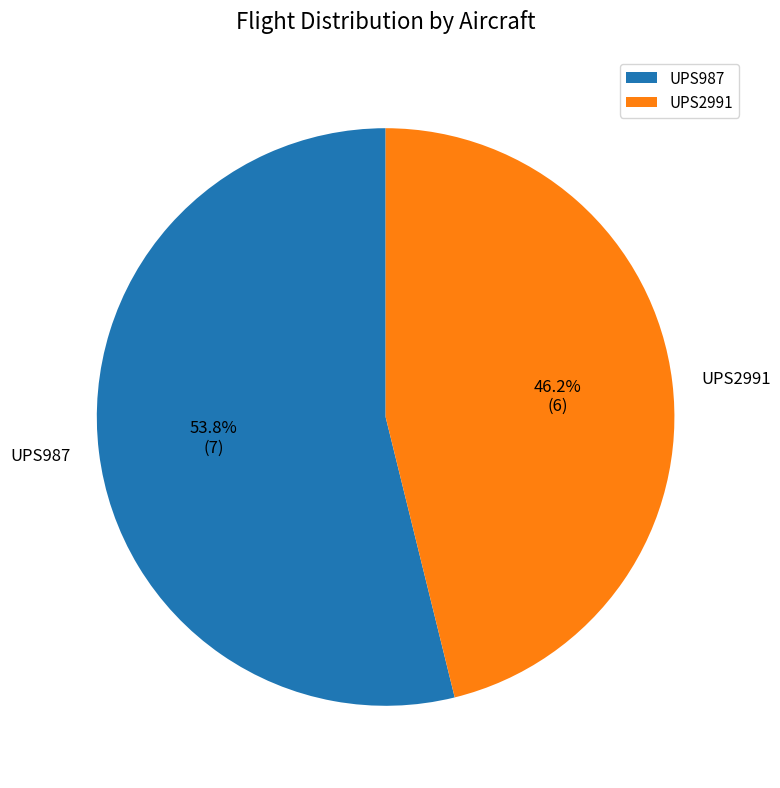

Which slice is the largest?

UPS987